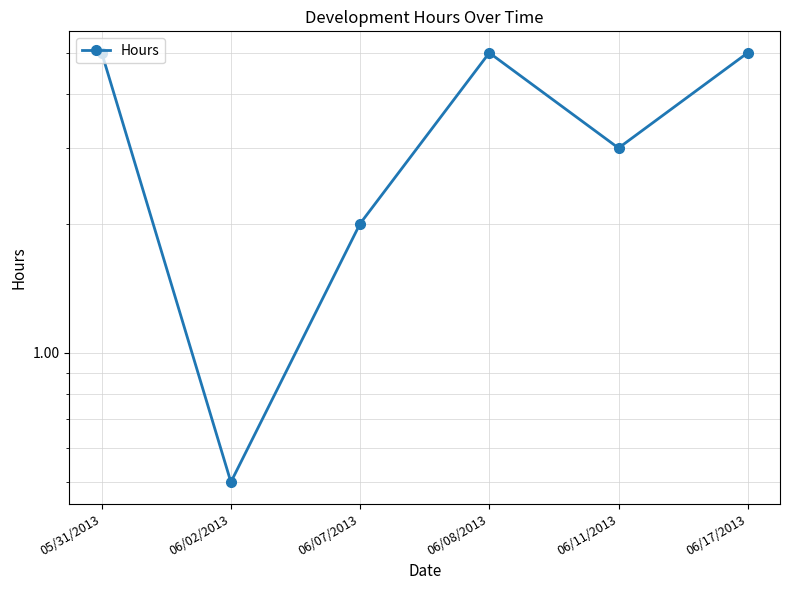

The value at 06/02/2013 is 0.5. True or false?

True